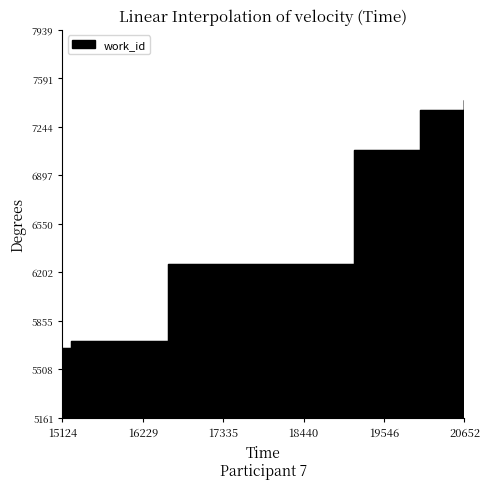

What is the sum of all values?

67475